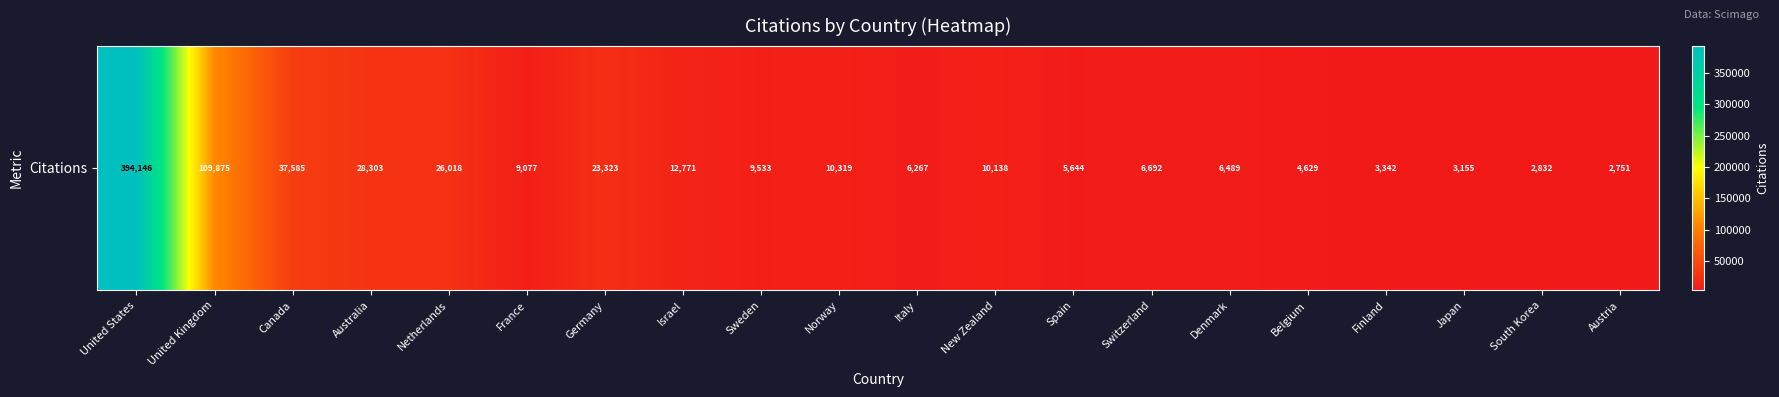

Between Belgium and United Kingdom, which is larger?

United Kingdom